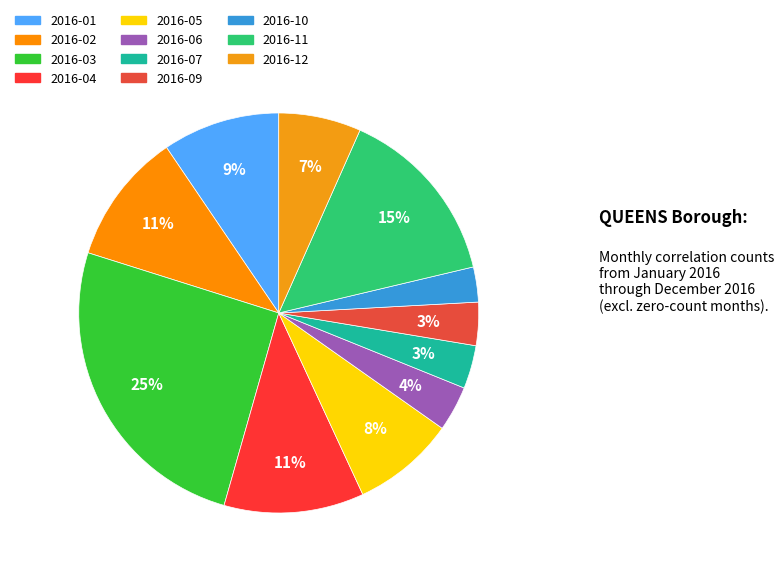

What portion of the pie excludes 2016-10?

97.2%